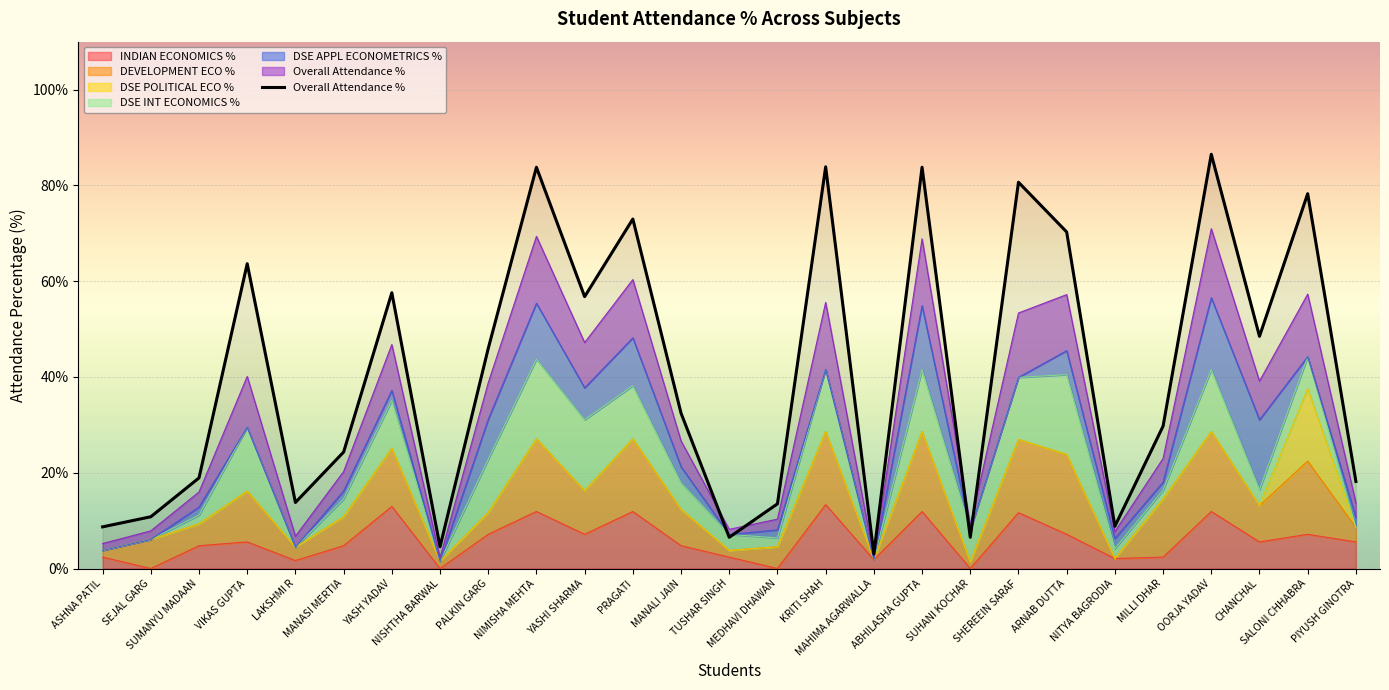

What value does the data have at SUMANYU MADAAN?

18.9